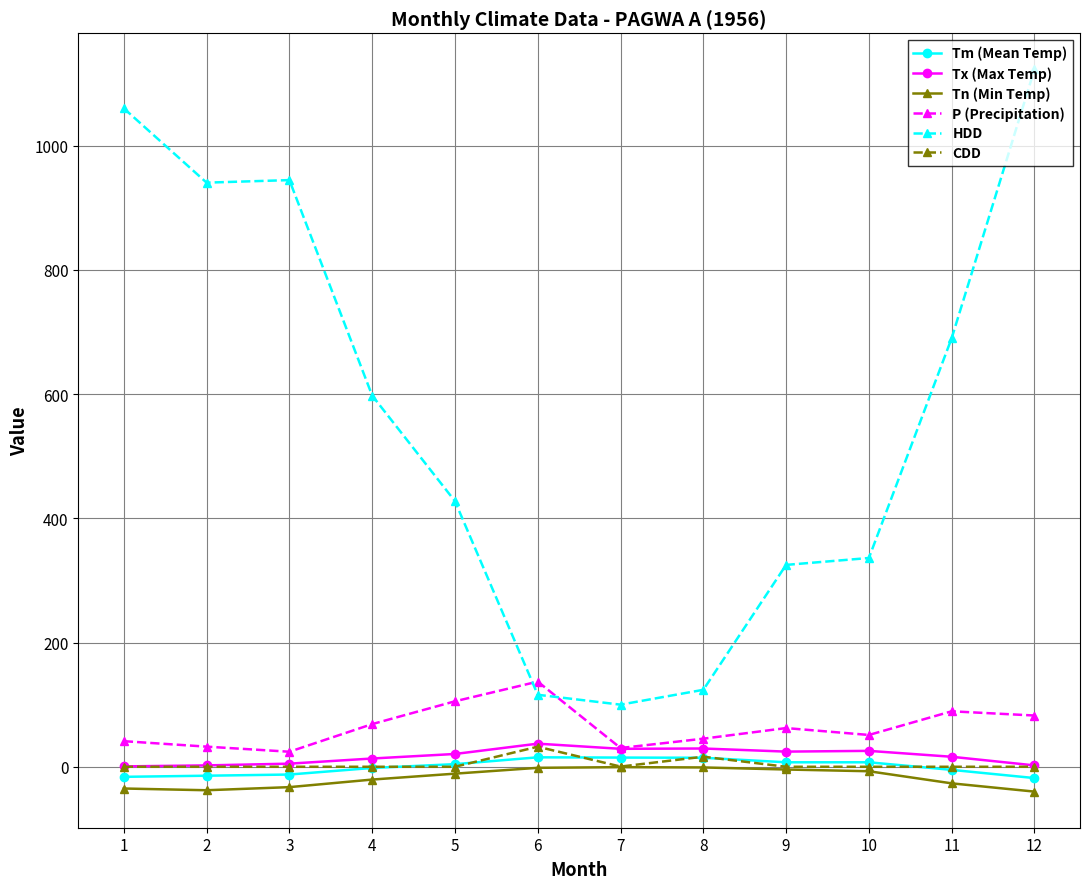

Which series has the largest total across all categories?

HDD